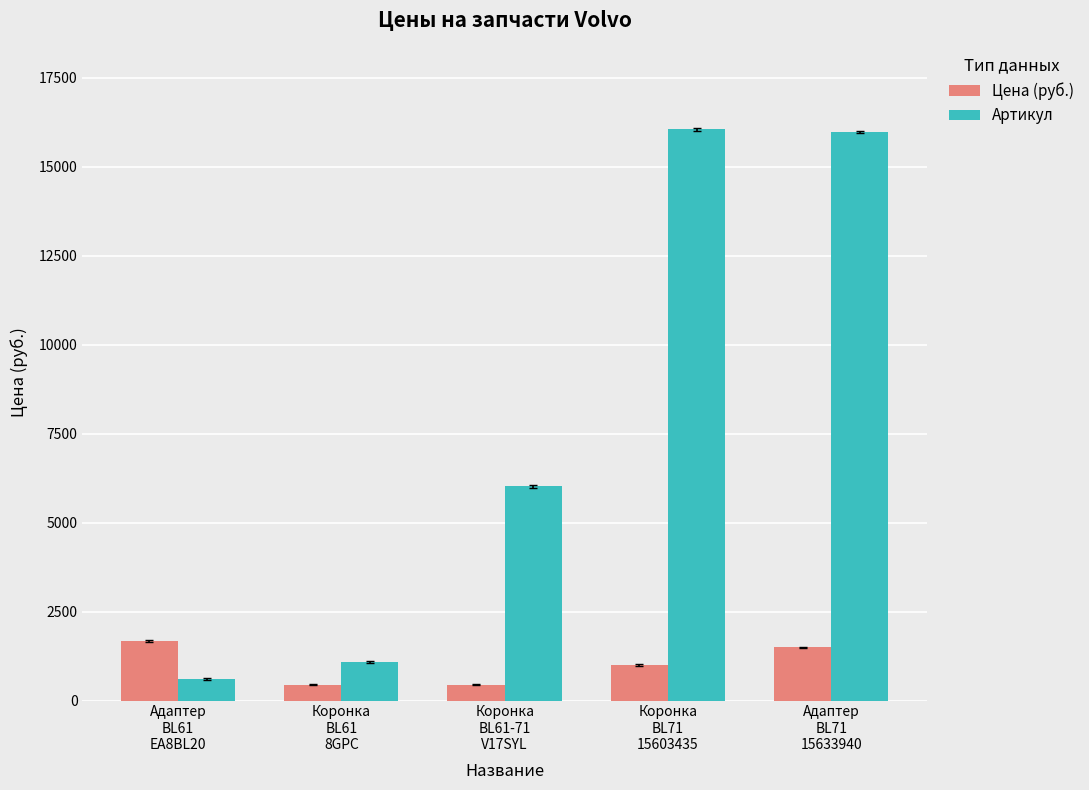

What is the difference between the highest and lowest values at Коронка
BL61-71
V17SYL?

5567